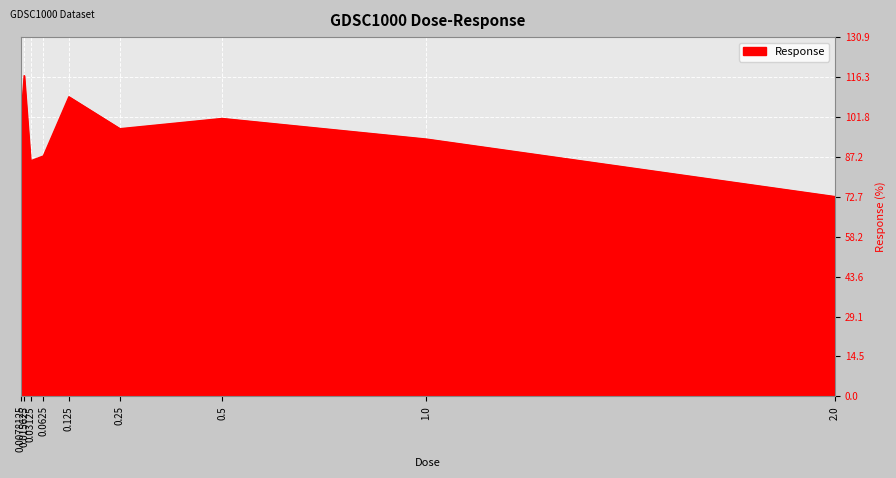

What is the difference between the maximum and minimum values?

44.1